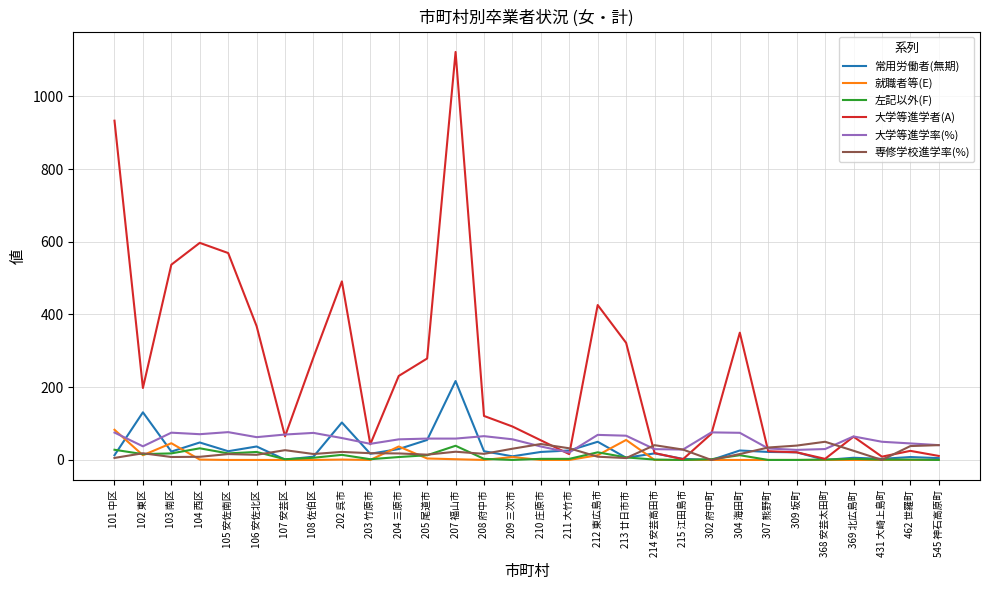

What is the approximate value of 常用労働者(無期) at 204 三原市?

30.0